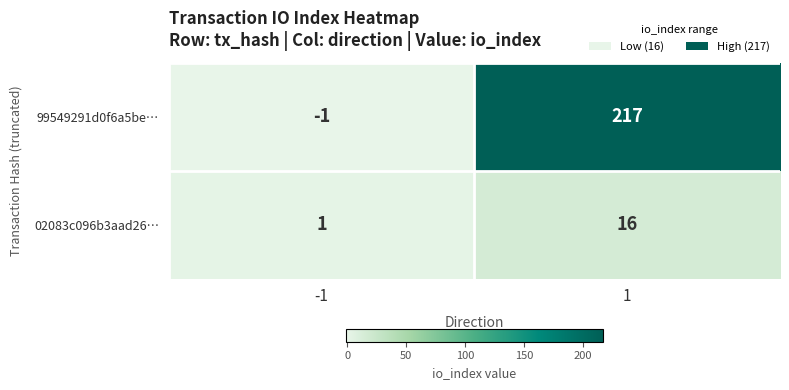

Count the number of data series in this chart.

2